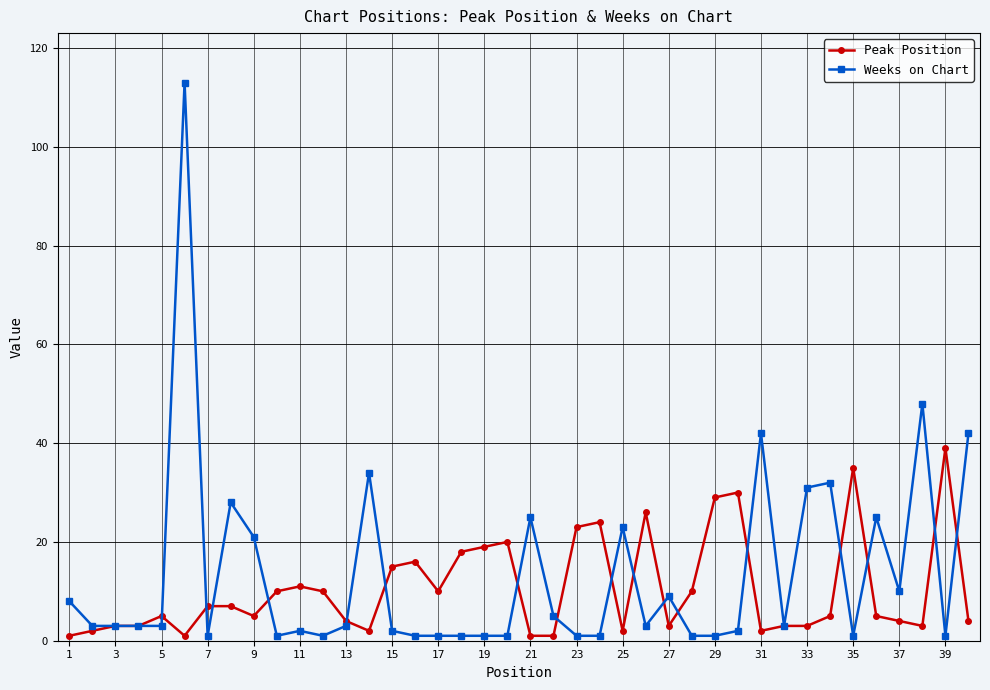

What is the sum of all Weeks on Chart values?

537